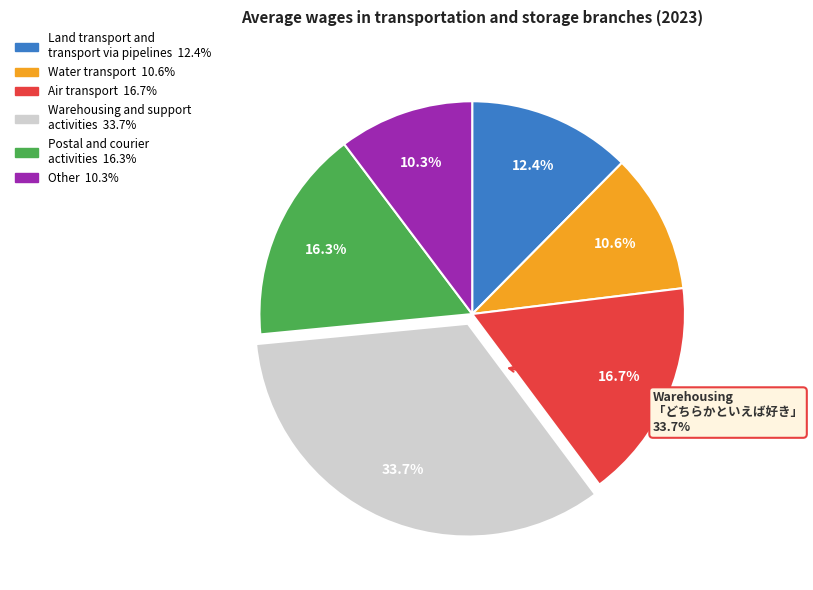

Which slice is the largest?

Warehousing and support
activities